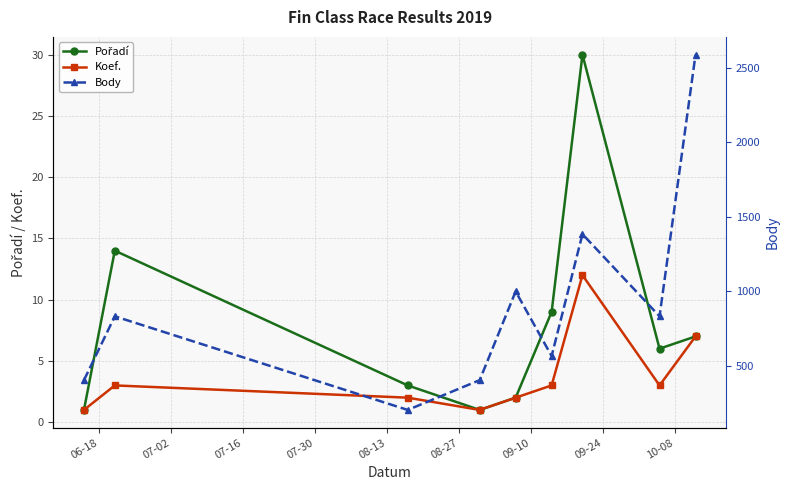

What is the average value of the Koef. series?

4